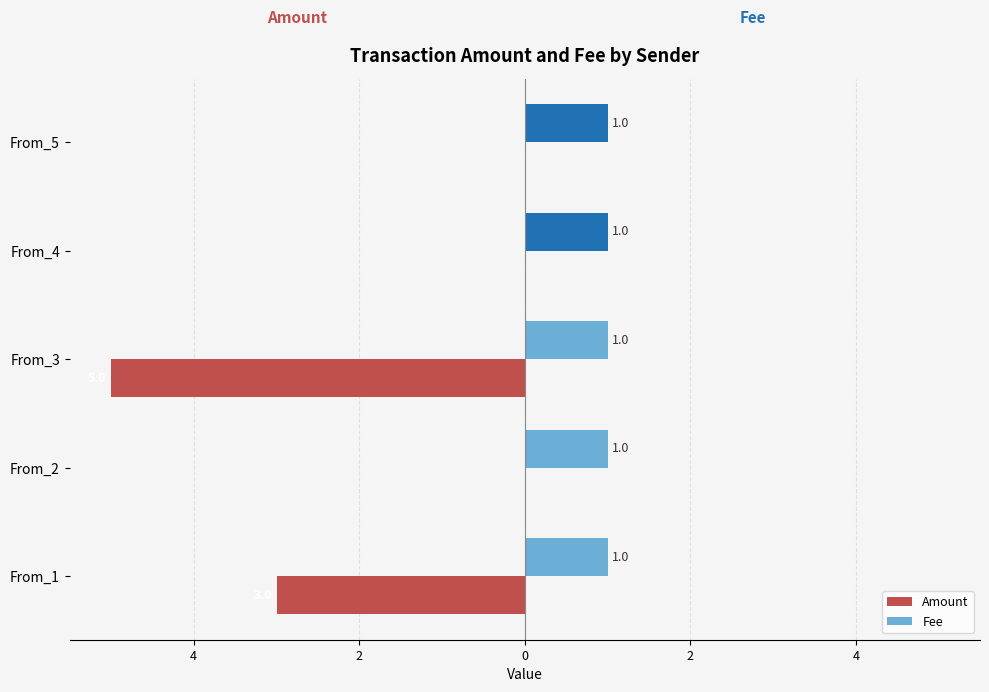

What are all the series names shown in the legend?

Amount, Fee